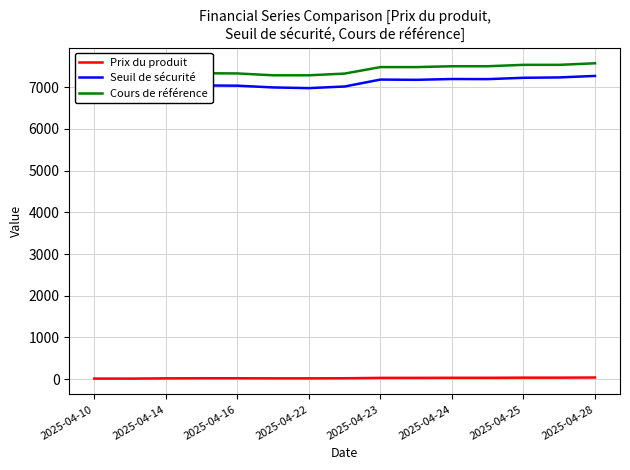

True or false: Prix du produit and Seuil de sécurité intersect in this chart.

False